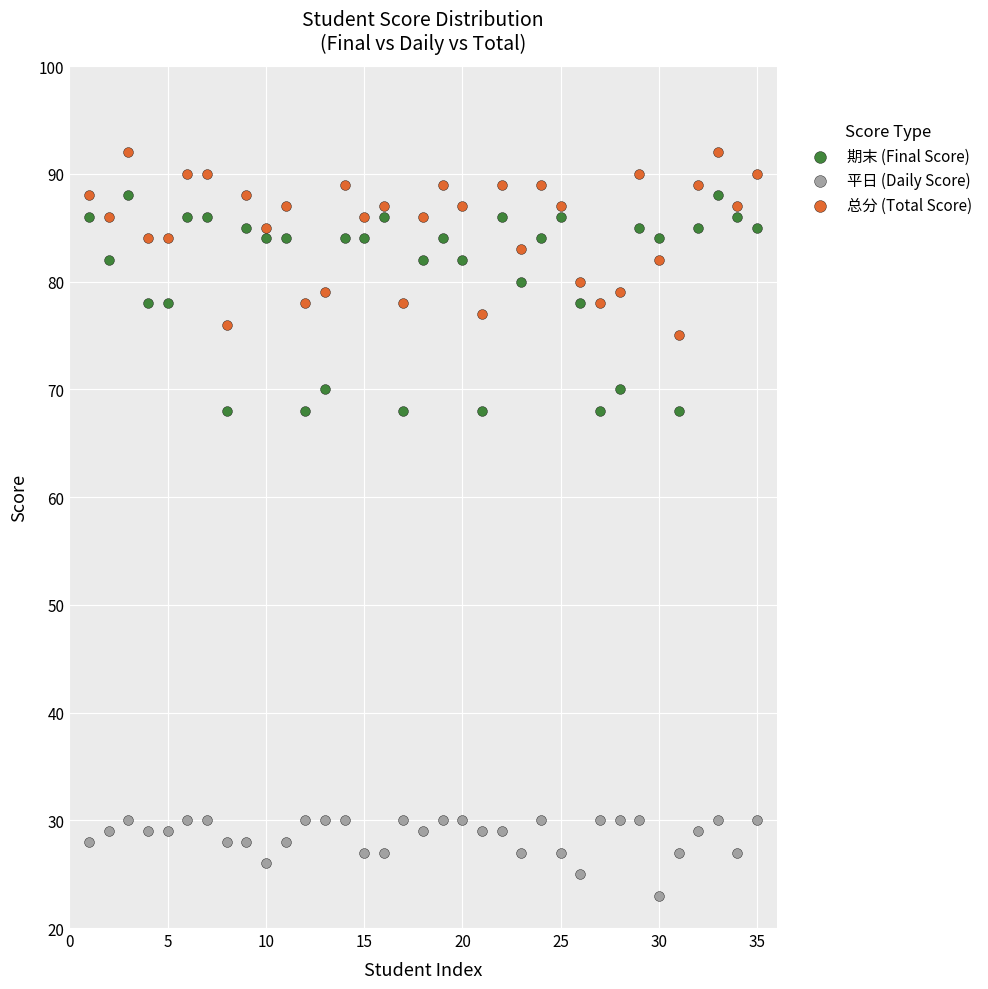

Which series has the largest Y range (max minus min)?

期末 (Final Score)